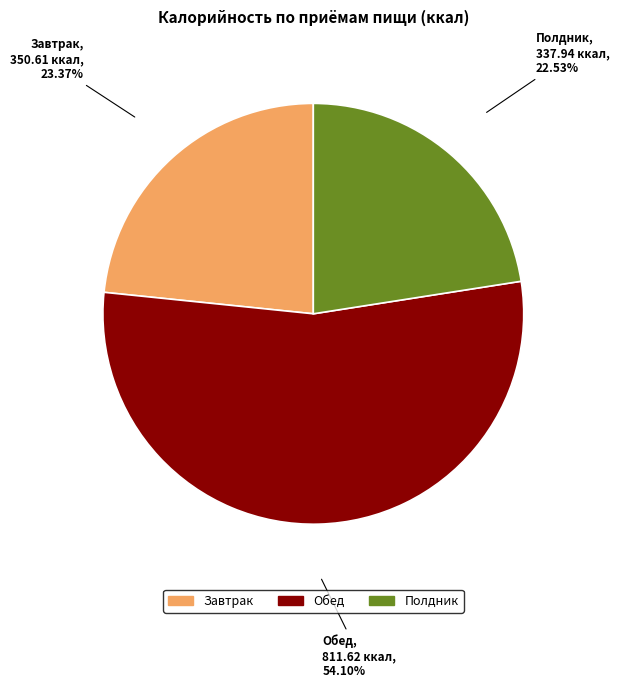

What is the largest slice in the pie chart?

Обед